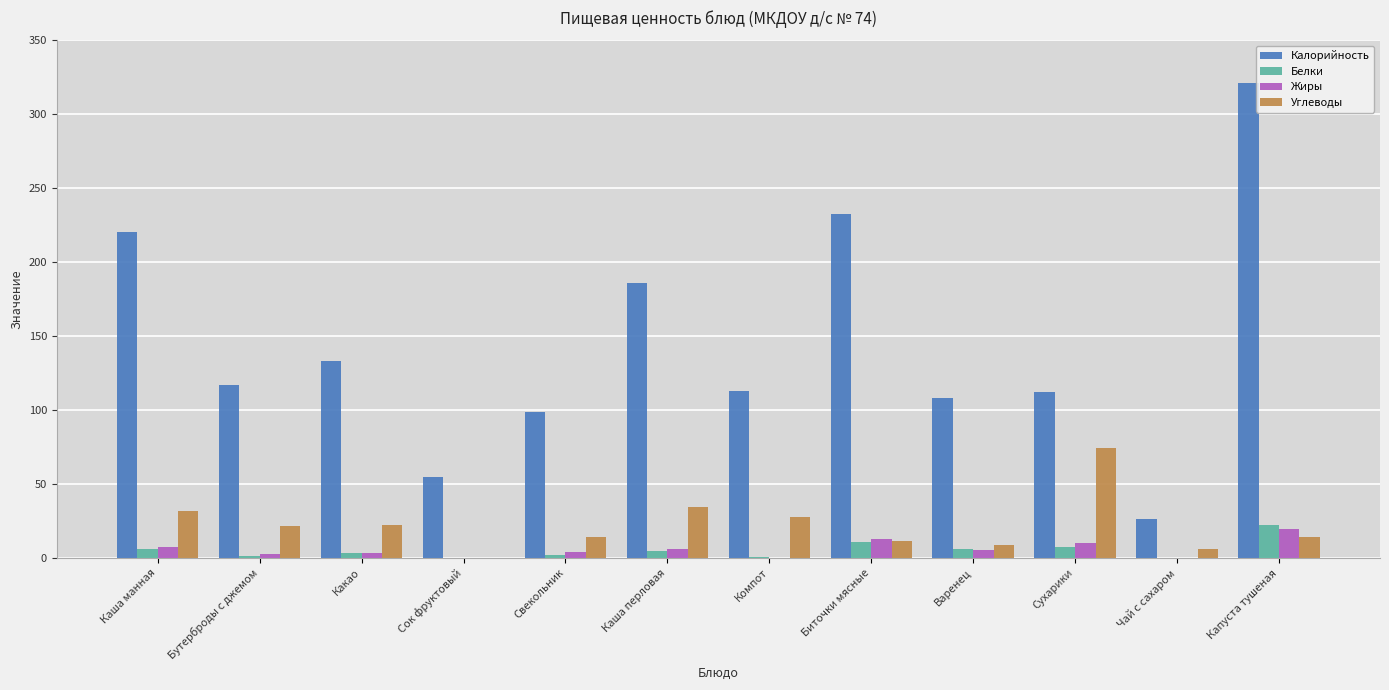

What is the highest value of the Углеводы series?

74.4